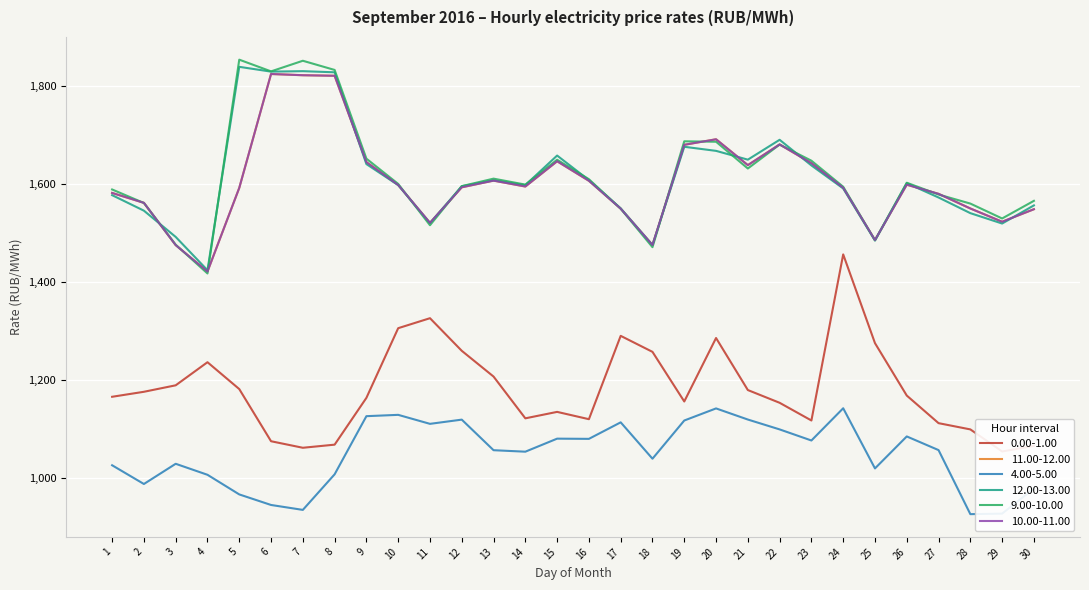

Which has a higher value, 19 or 14?

19